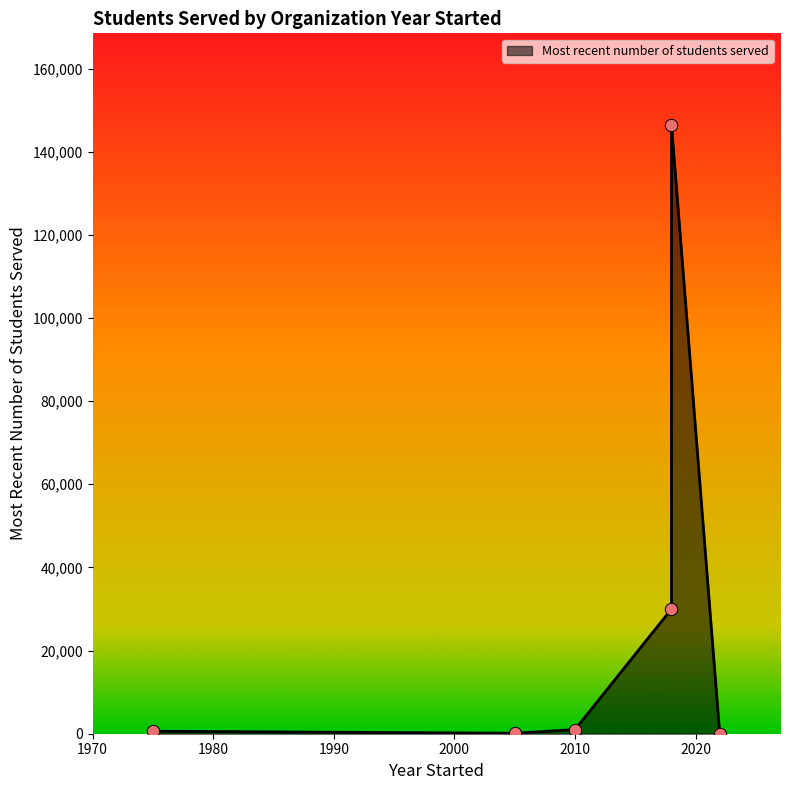

What is the change in value from 2010 (Helps) to 2018 (UPchieve)?

+29000